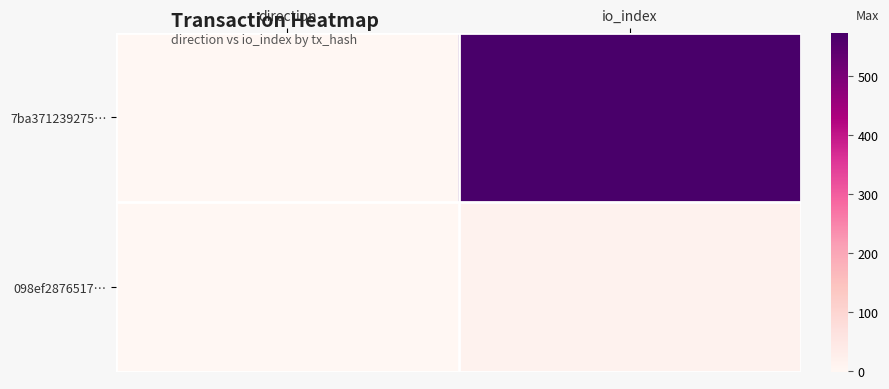

Which series changed the most between direction and io_index?

7ba371239275…